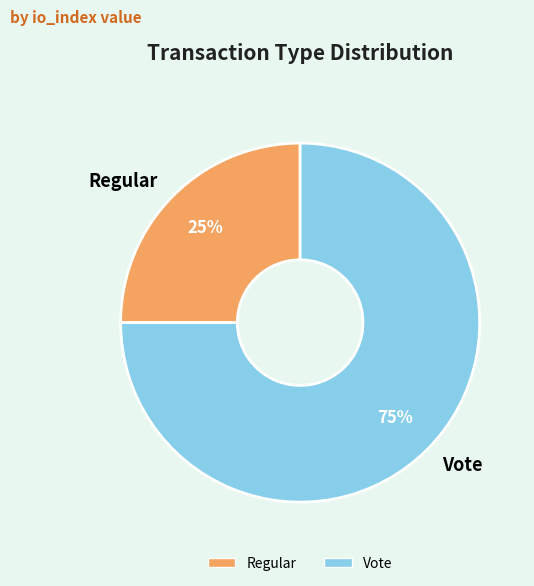

Is it true that Vote is 83% of the pie?

False